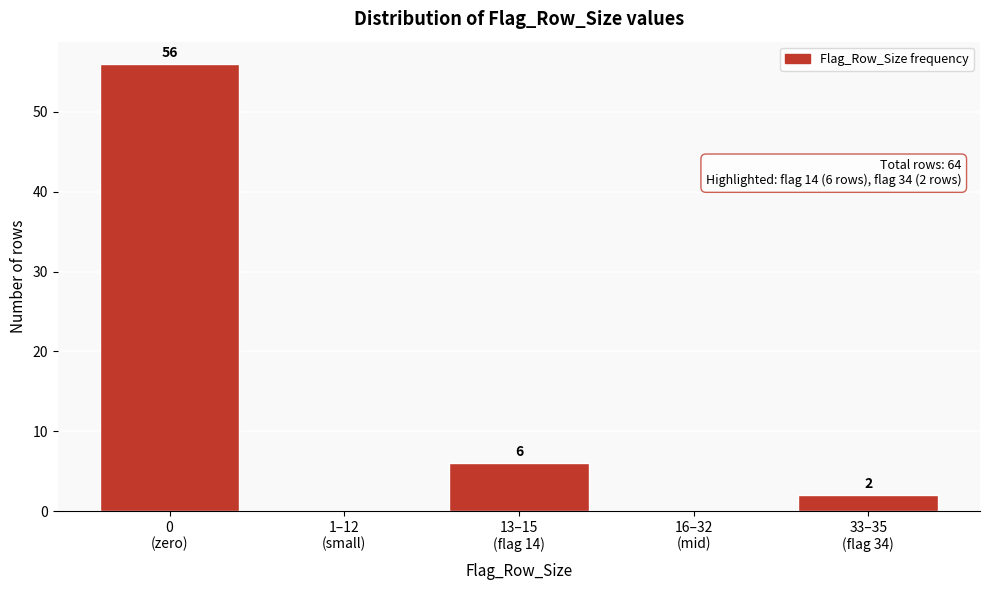

What is the maximum value shown in the chart?

56